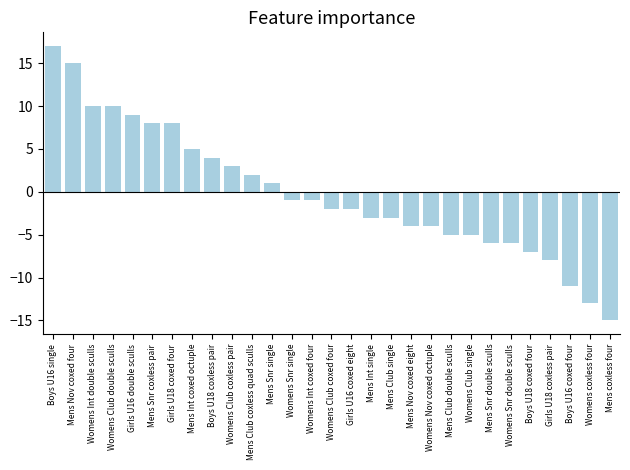

The chart shows a value of 8 at Mens Snr coxless pair. True or false?

True